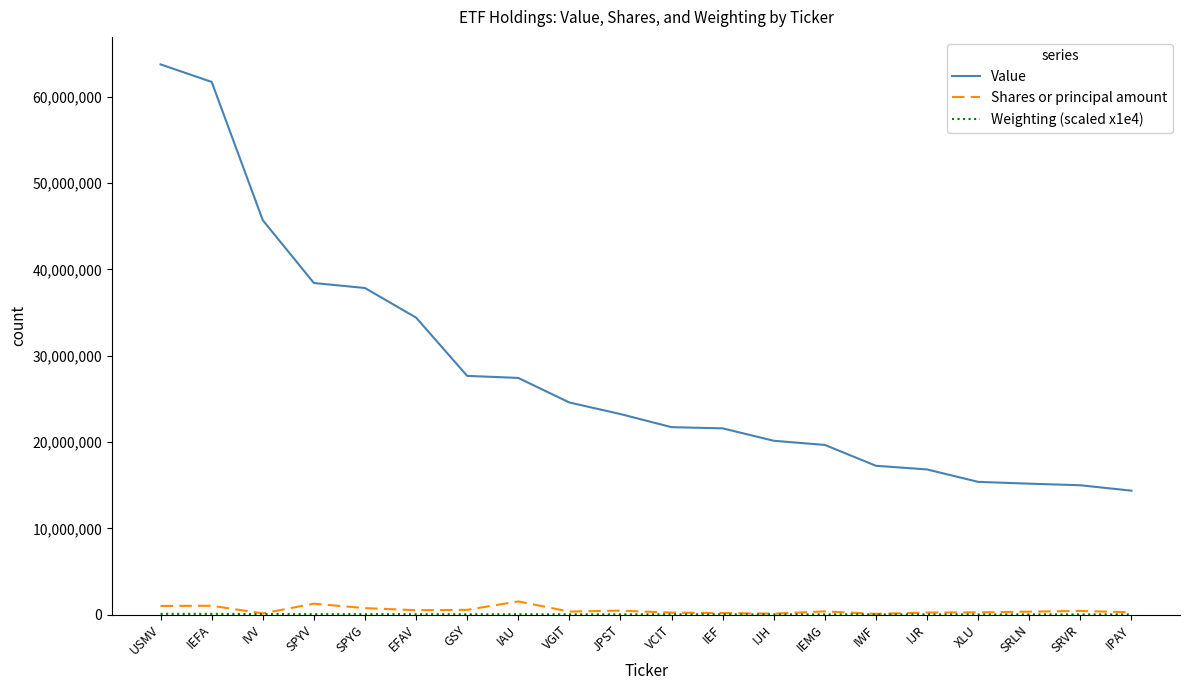

What is the difference between the Shares or principal amount values at IJR and IAU?

1286379.0